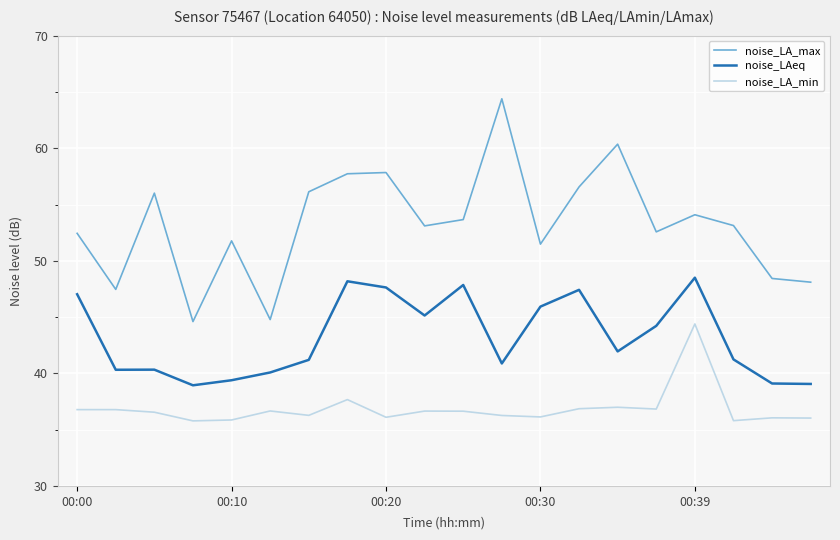

True or false: noise_LAeq has more than 2 points higher than both neighbors.

True